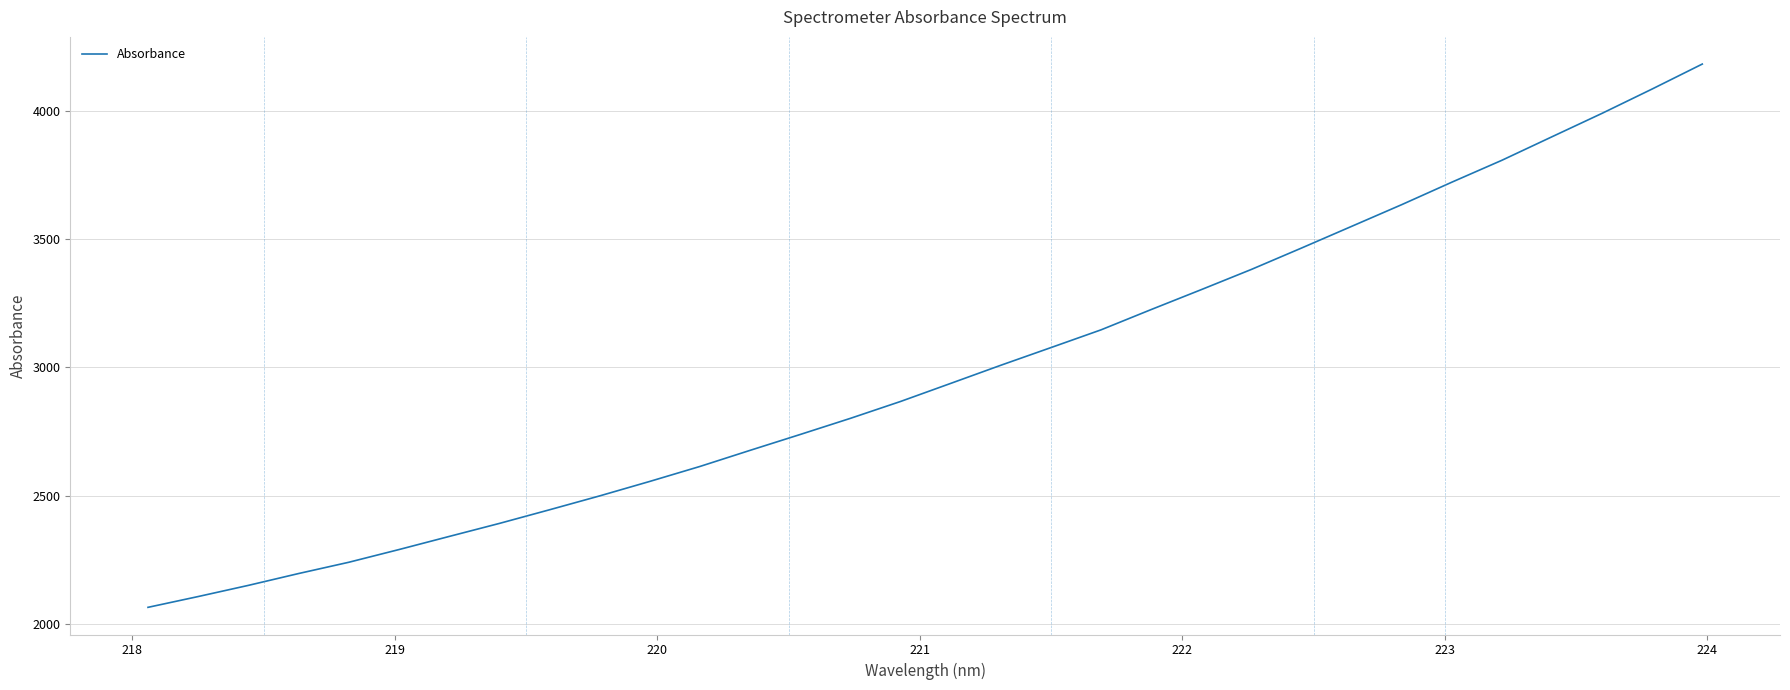

What is the greatest value displayed?

4184.2